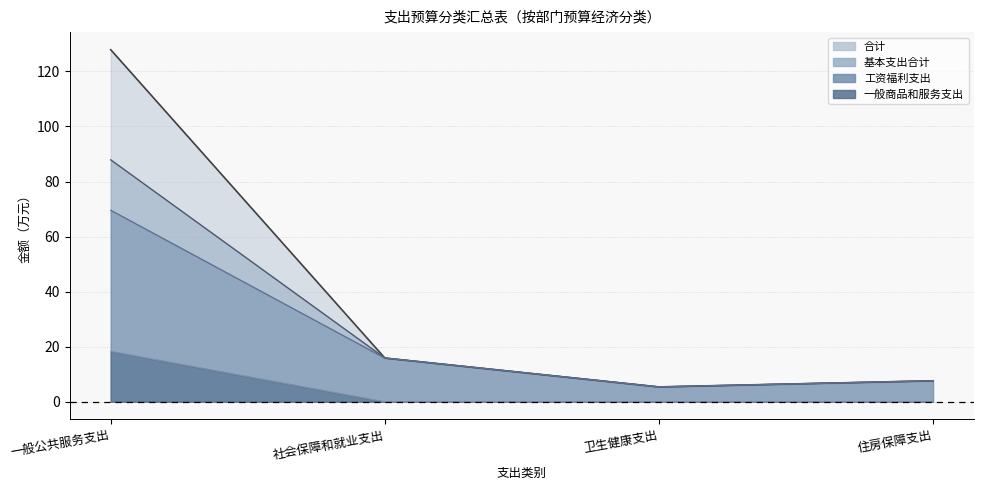

What is the sum of all 工资福利支出 values?

98.5